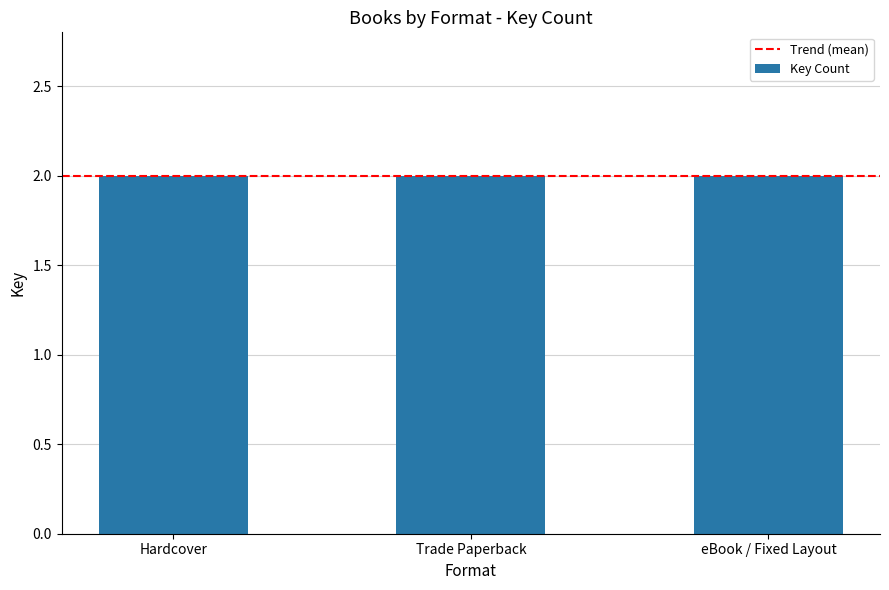

Does the chart contain stacked bars?

No